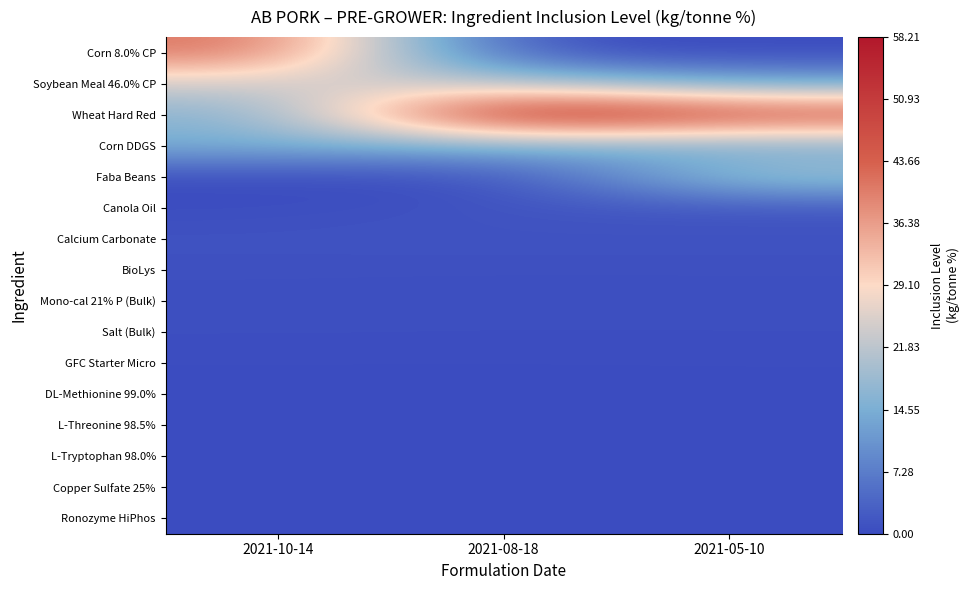

What is the greatest value displayed?

58.2